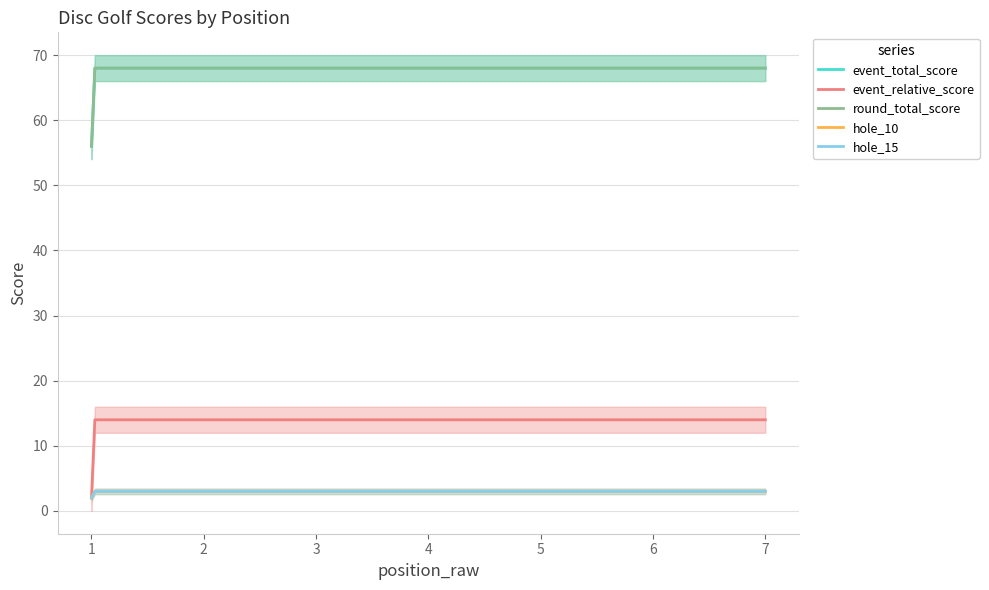

Between 1 and 1, which is larger?

1